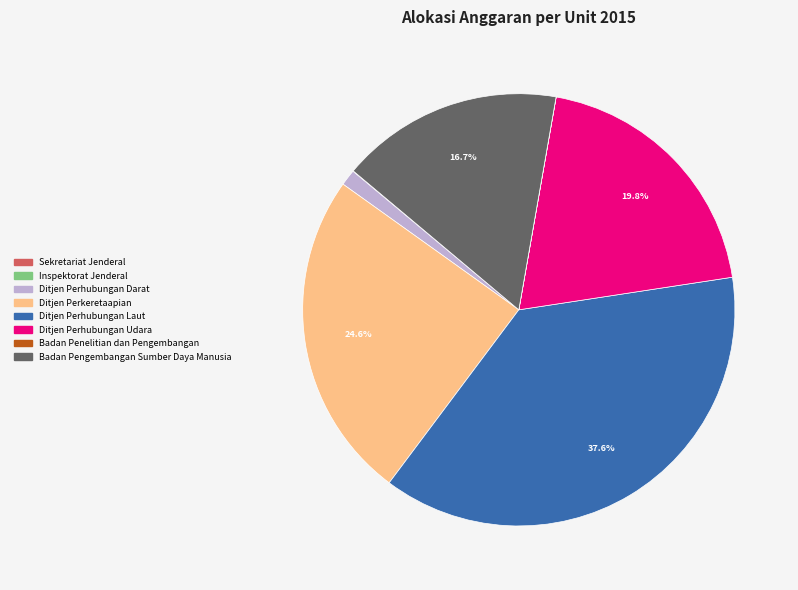

To the nearest percent, what is the difference between the Ditjen Perhubungan Laut and Ditjen Perhubungan Udara slice percentages?

18%